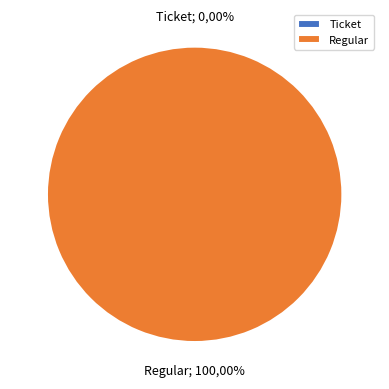

Does any single category account for the majority?

Yes